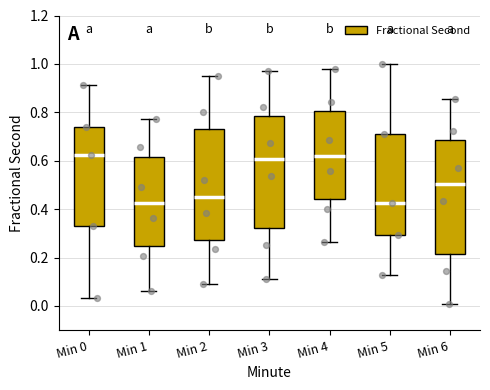

Reading left to right, transcribe this box plot: for each box, give where its median line is, the range the box spans, and where its two whiskers end, as read against the y-axis. The values are not printed on the chart, so give them approximately, as read against the axis.

Min 0: median 0.62, box 0.34 to 0.74, whiskers 0.04 to 0.92
Min 1: median 0.42, box 0.24 to 0.62, whiskers 0.06 to 0.78
Min 2: median 0.46, box 0.28 to 0.74, whiskers 0.08 to 0.96
Min 3: median 0.60, box 0.32 to 0.78, whiskers 0.10 to 0.98
Min 4: median 0.62, box 0.44 to 0.80, whiskers 0.26 to 0.98
Min 5: median 0.42, box 0.30 to 0.72, whiskers 0.12 to 1.00
Min 6: median 0.50, box 0.22 to 0.68, whiskers 0.00 to 0.86